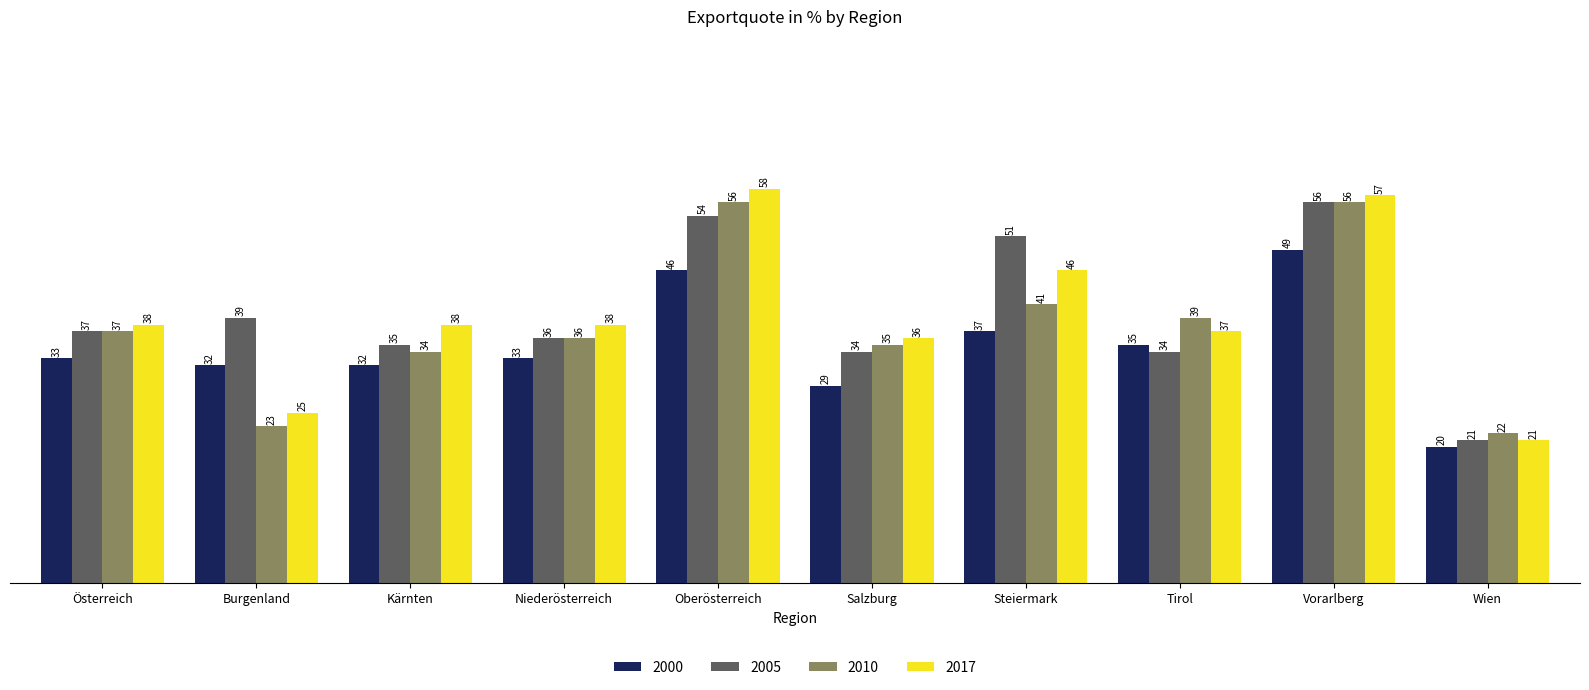

Reading left to right, extract all data points from this chart.

2000: Österreich=33	Burgenland=32	Kärnten=32	Niederösterreich=33	Oberösterreich=46	Salzburg=29	Steiermark=37	Tirol=35	Vorarlberg=49	Wien=20
2005: Österreich=37	Burgenland=39	Kärnten=35	Niederösterreich=36	Oberösterreich=54	Salzburg=34	Steiermark=51	Tirol=34	Vorarlberg=56	Wien=21
2010: Österreich=37	Burgenland=23	Kärnten=34	Niederösterreich=36	Oberösterreich=56	Salzburg=35	Steiermark=41	Tirol=39	Vorarlberg=56	Wien=22
2017: Österreich=38	Burgenland=25	Kärnten=38	Niederösterreich=38	Oberösterreich=58	Salzburg=36	Steiermark=46	Tirol=37	Vorarlberg=57	Wien=21